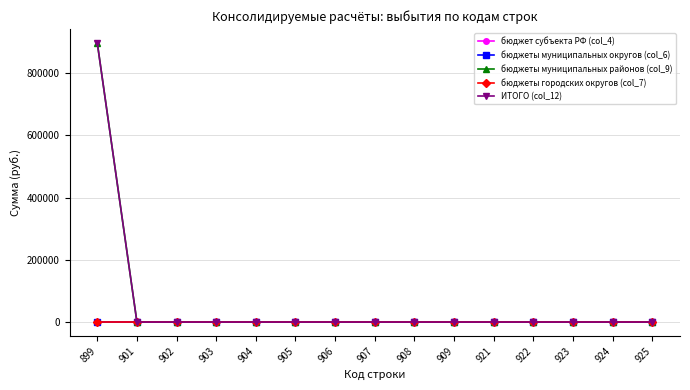

Which has a higher value, 908 or 904?

908